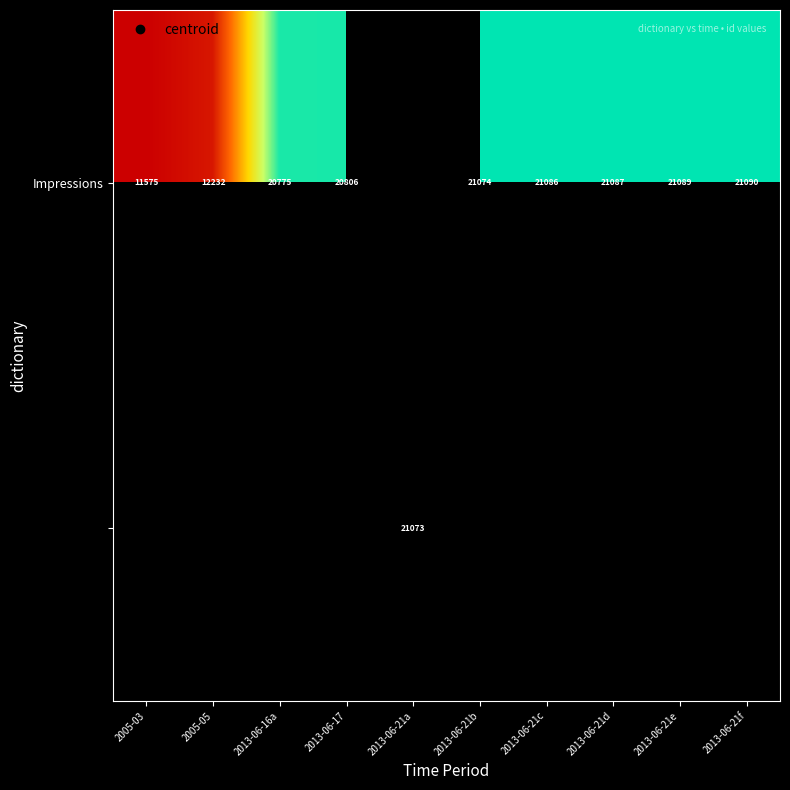

How many distinct data groups are displayed?

2